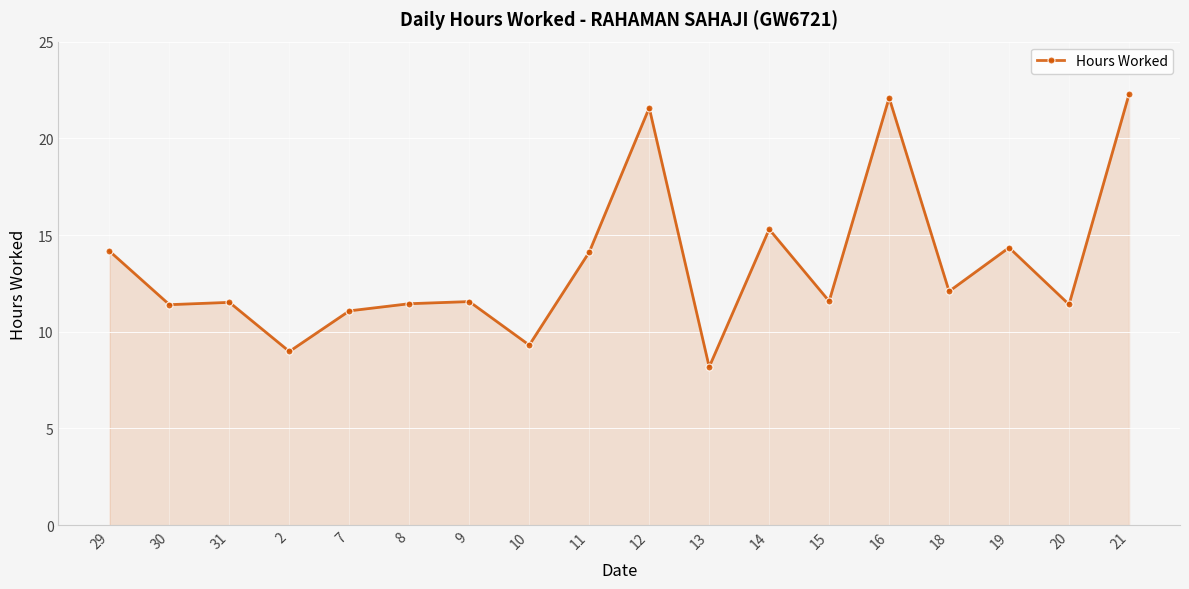

What is the approximate value at 12?

21.6